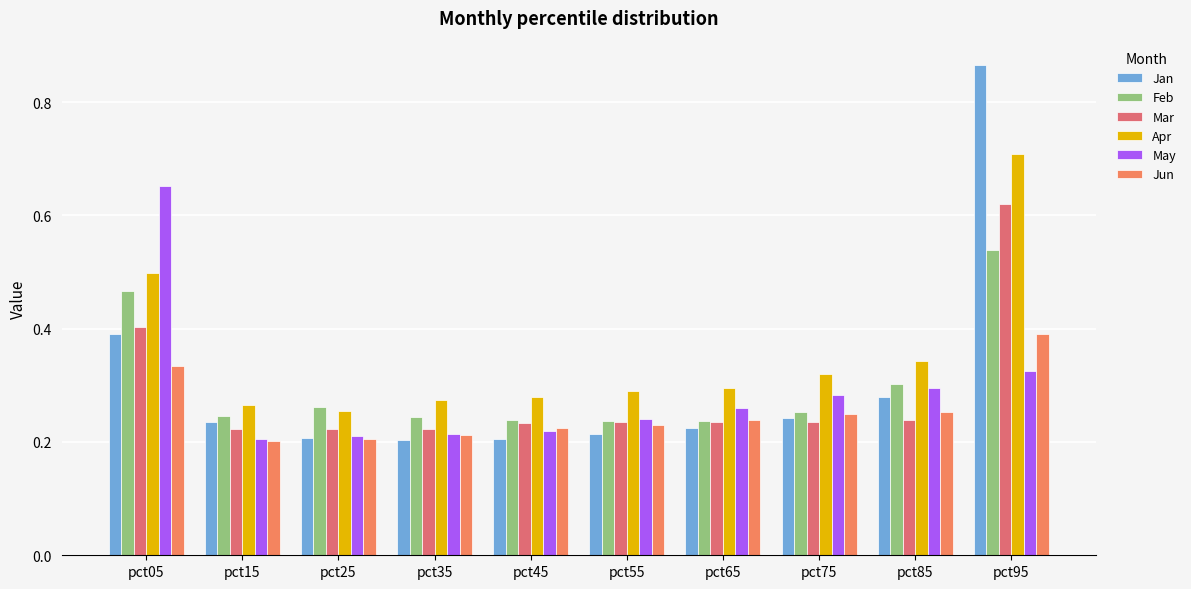

How many groups of bars are there?

10